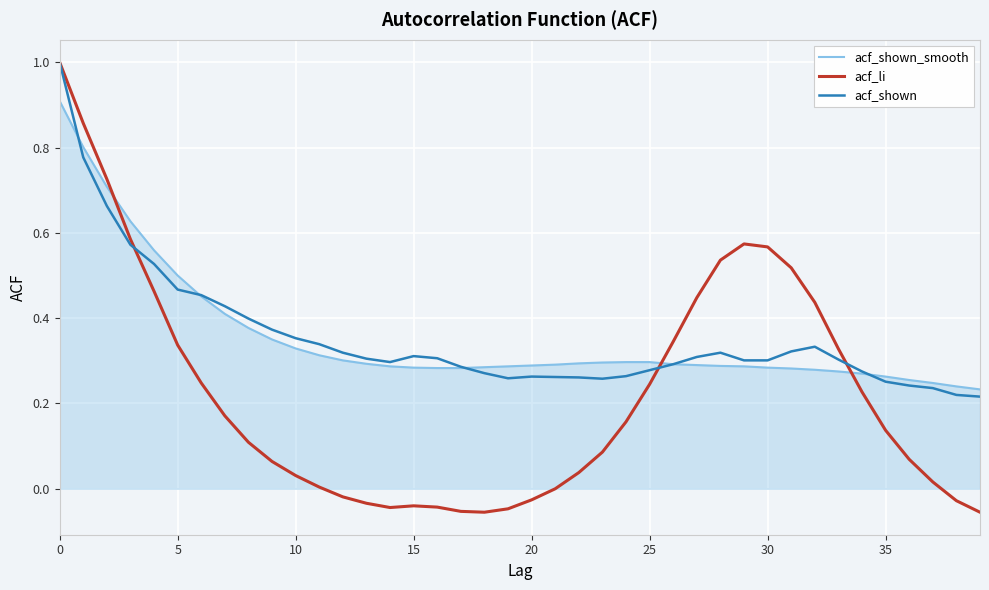

Does the chart display data point markers on the line(s)?

No